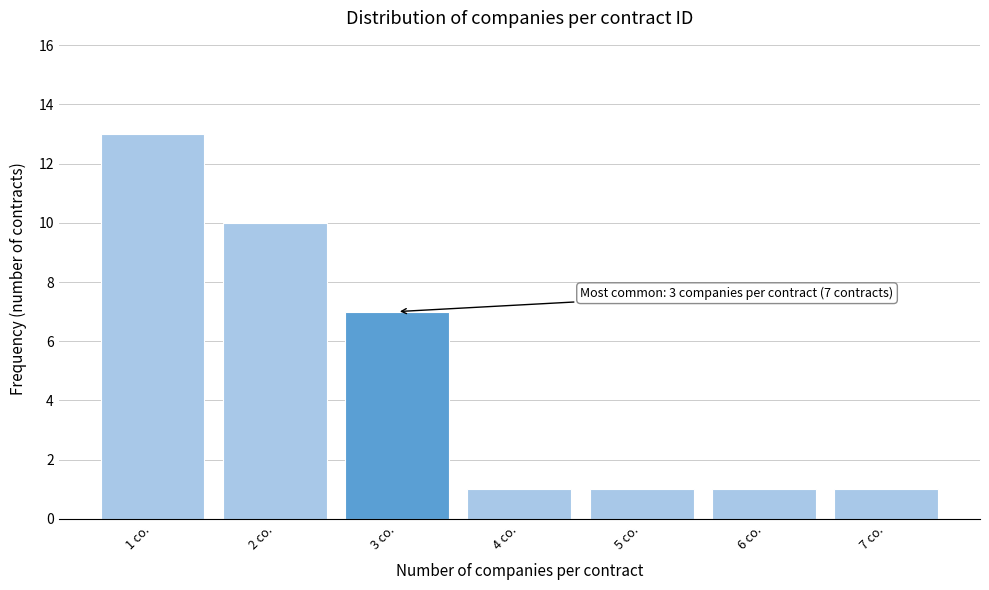

Reading left to right, list all the values displayed in this chart.

1 co.=13	2 co.=10	3 co.=7	4 co.=1	5 co.=1	6 co.=1	7 co.=1